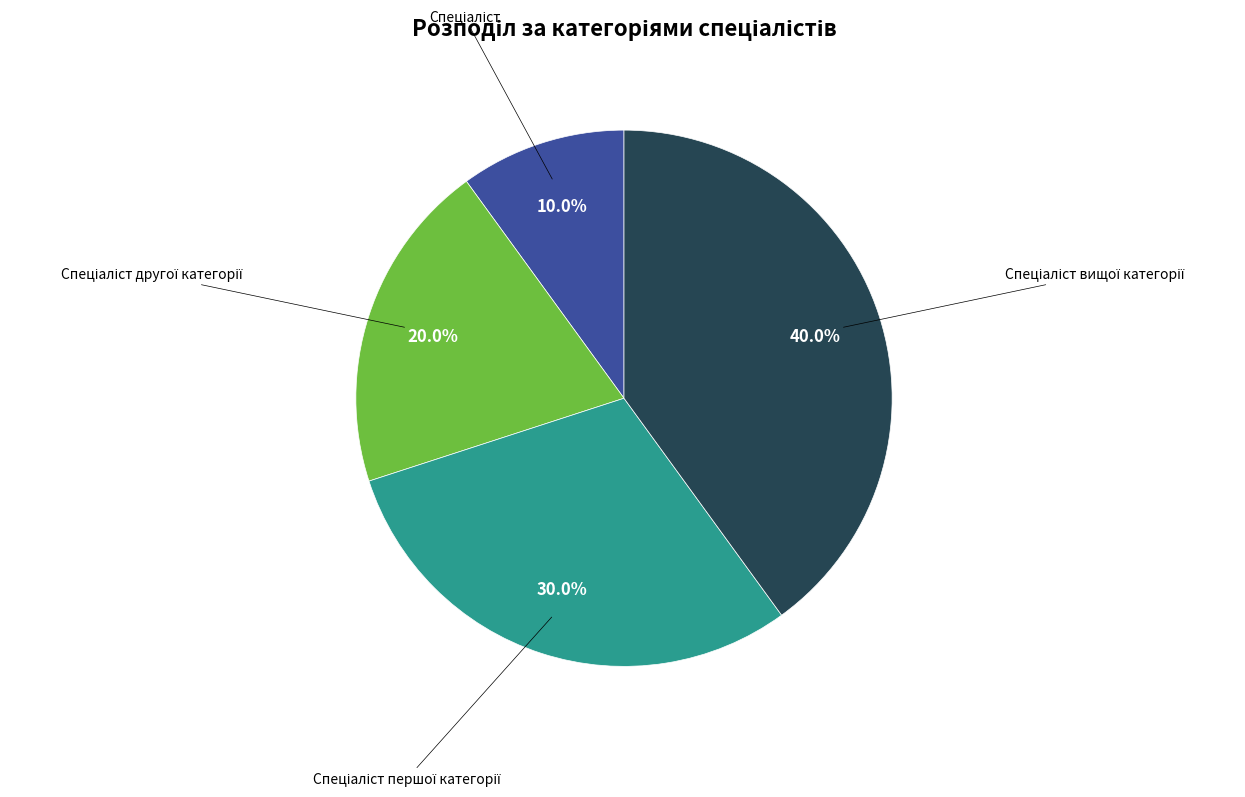

Does any single category account for the majority?

No